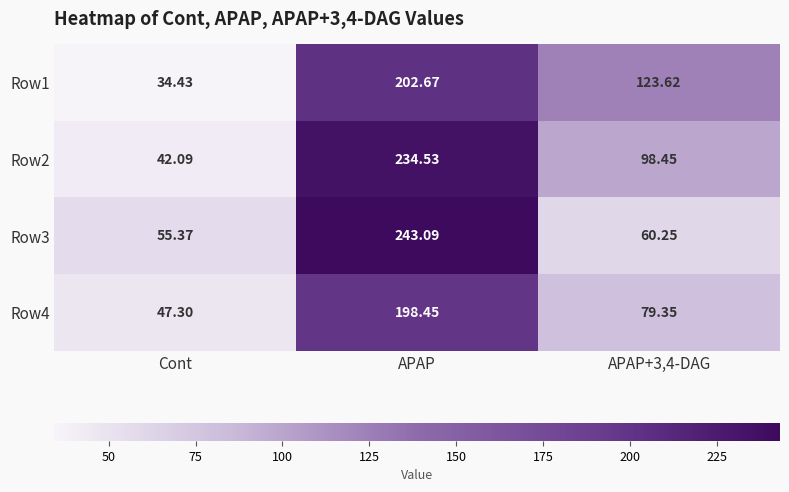

Is the value of Row3 at APAP+3,4-DAG greater than the value of Row4 at Cont?

Yes